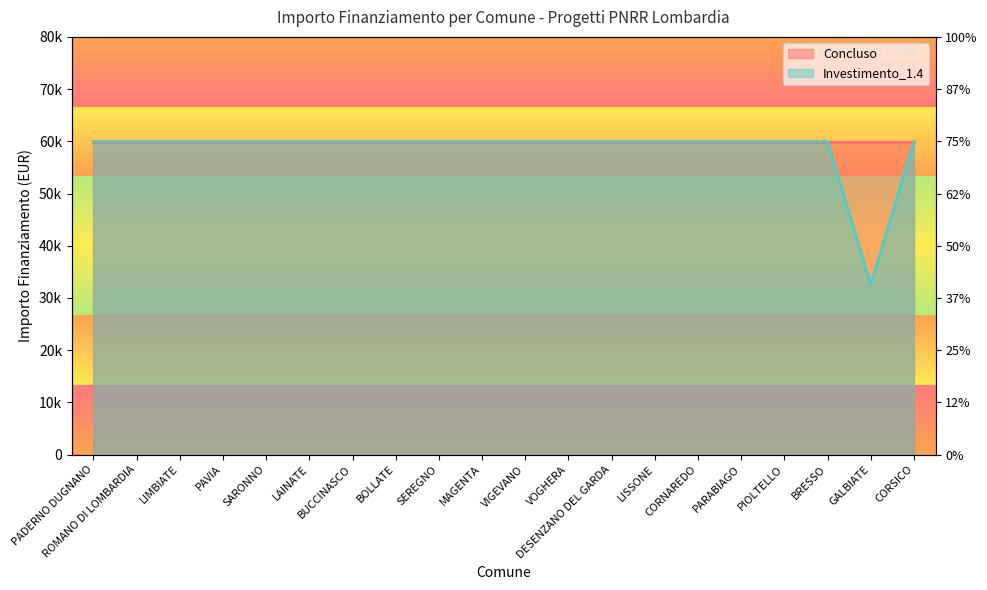

True or false: there are more than 0 points higher than both neighbors.

False